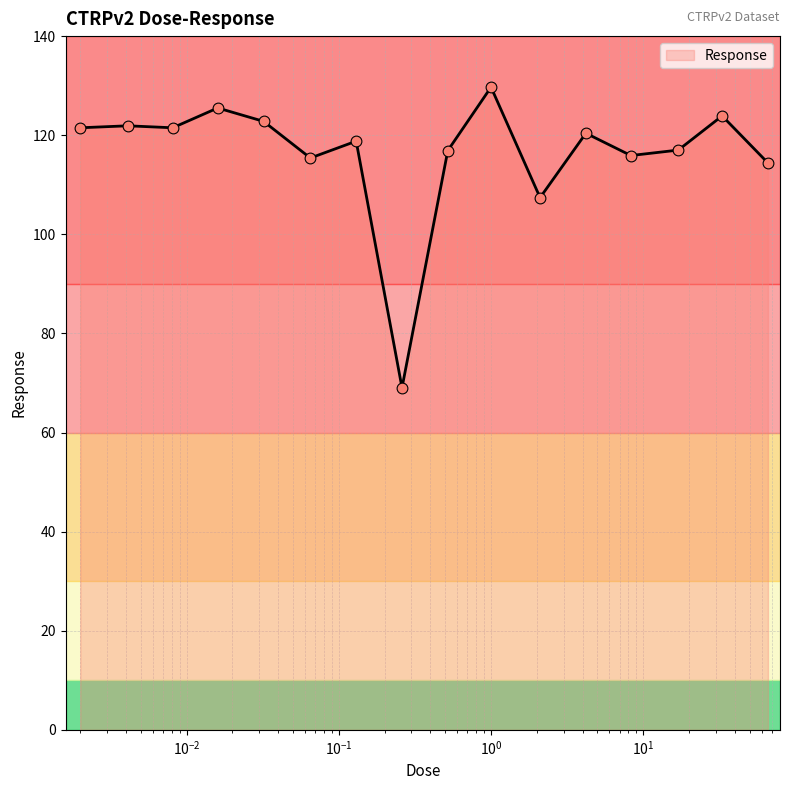

What is the greatest value displayed?

129.7